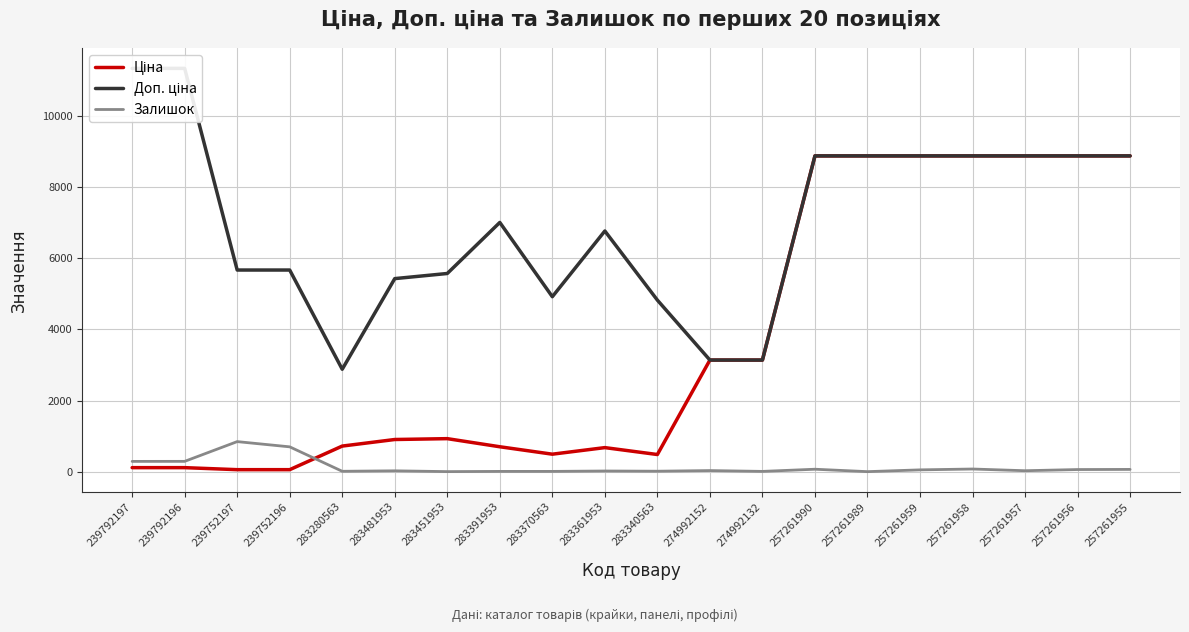

What is the difference between the Доп. ціна values at 283391953 and 274992132?

3867.3